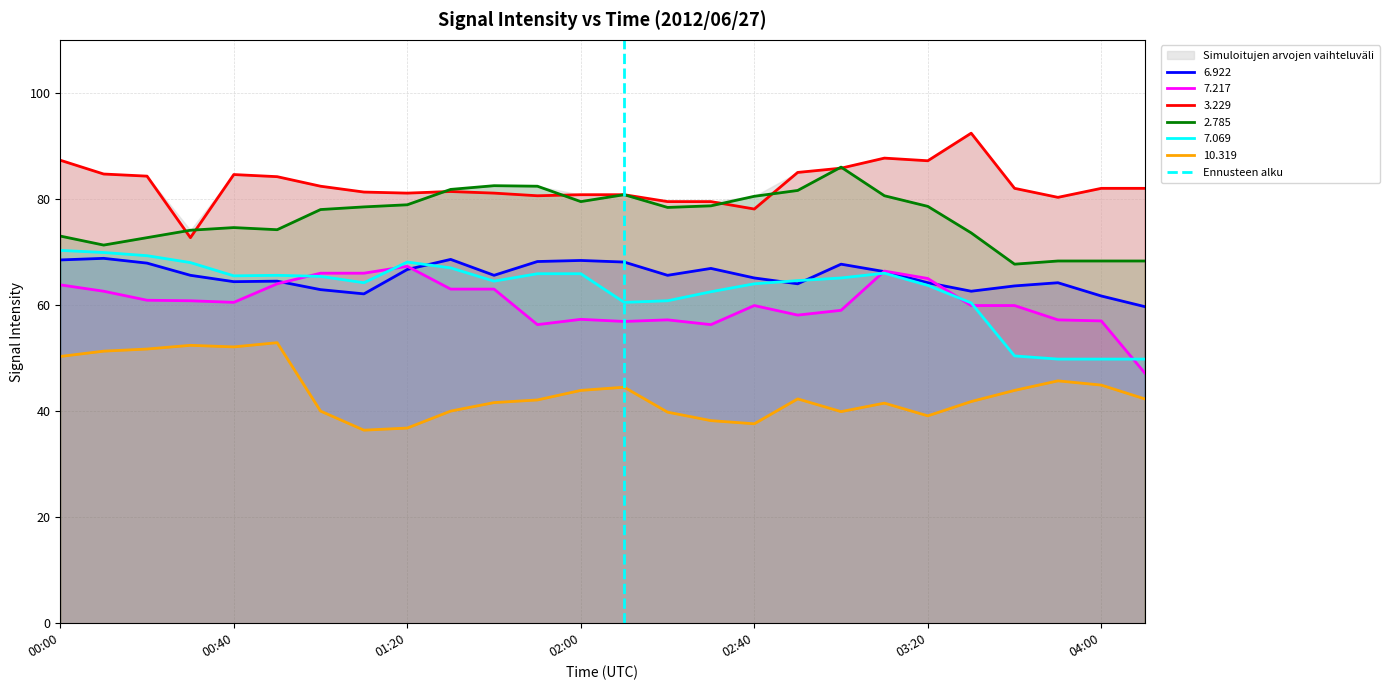

What is the maximum value for 6.922?

68.8